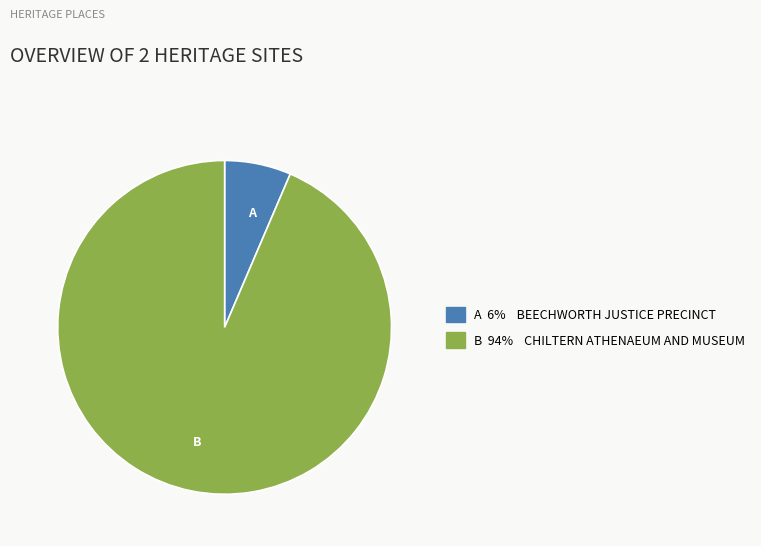

Does any single category account for the majority?

Yes